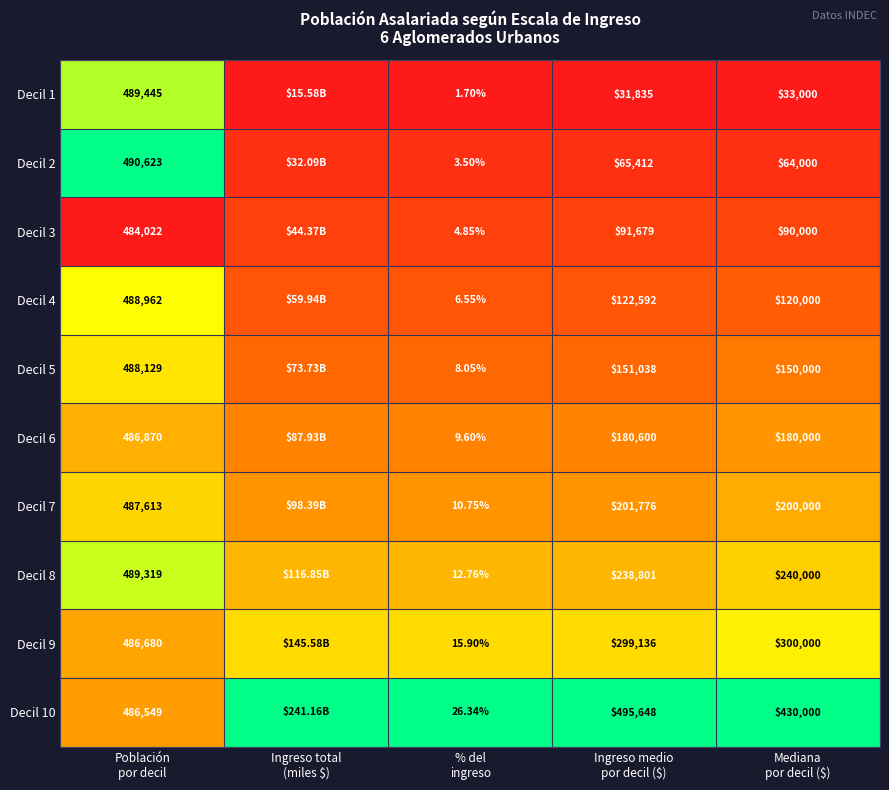

How many distinct data groups are displayed?

10